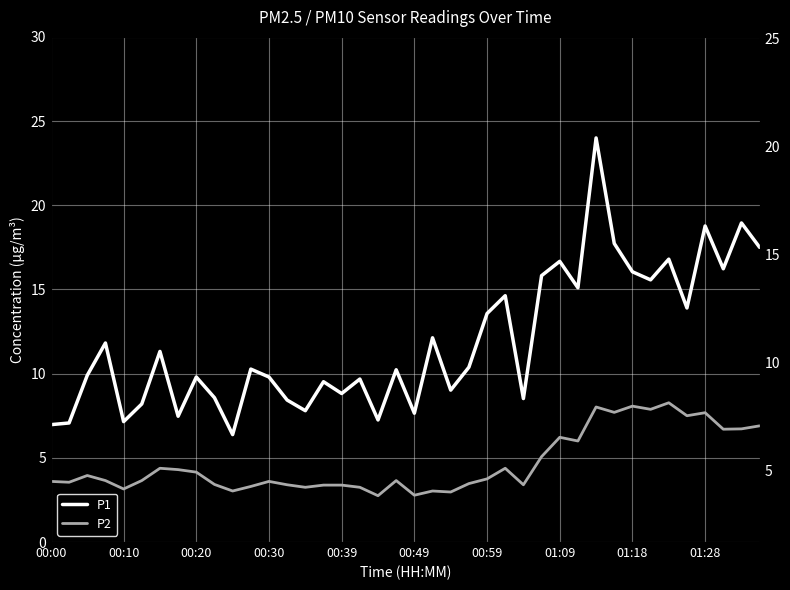

True or false: P2 and P1 intersect in this chart.

False